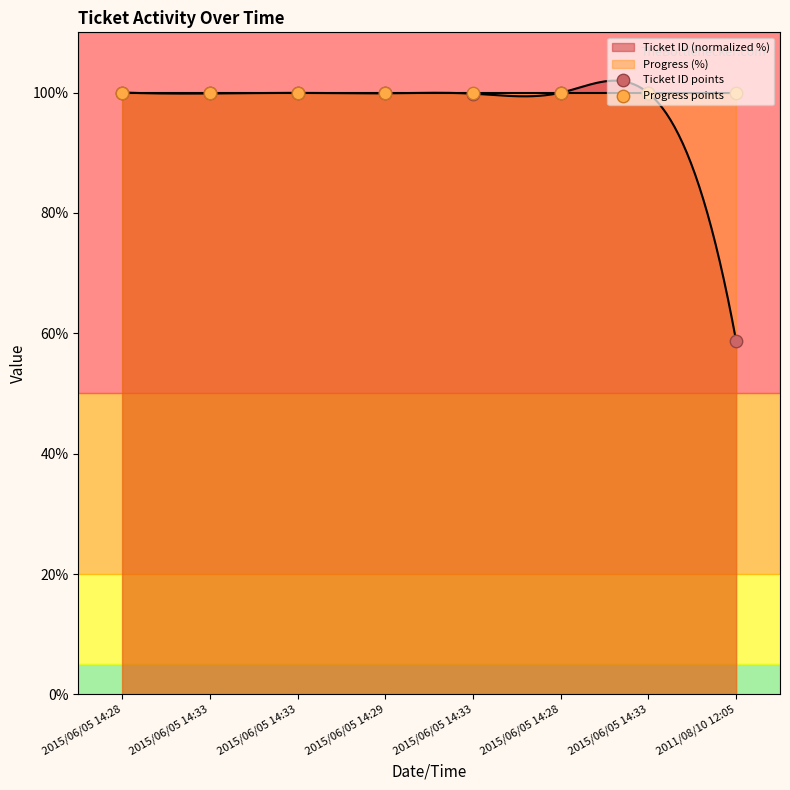

Which series contains the highest Y value?

Ticket ID points